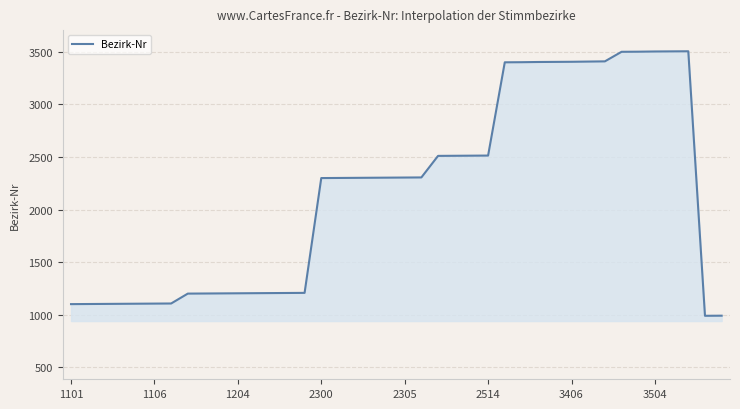

What is the maximum value shown in the chart?

3506